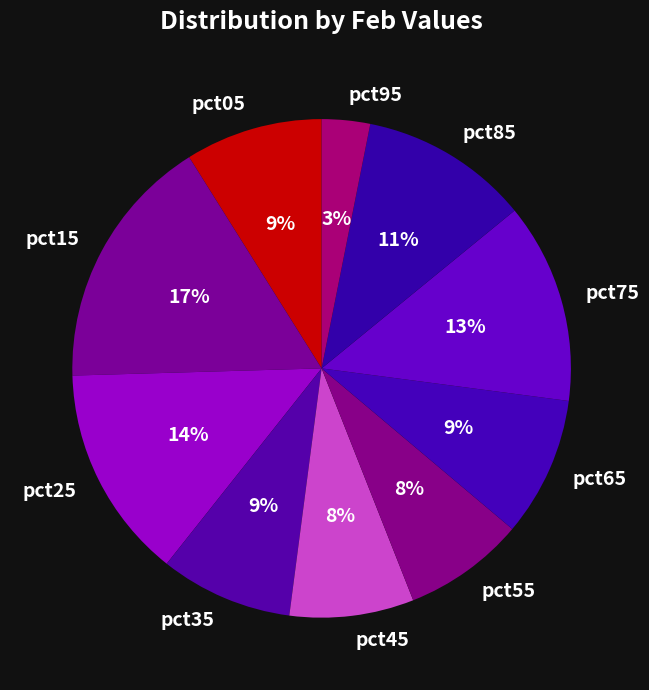

To the nearest percent, what is the combined percentage of pct75 and pct25?

27%